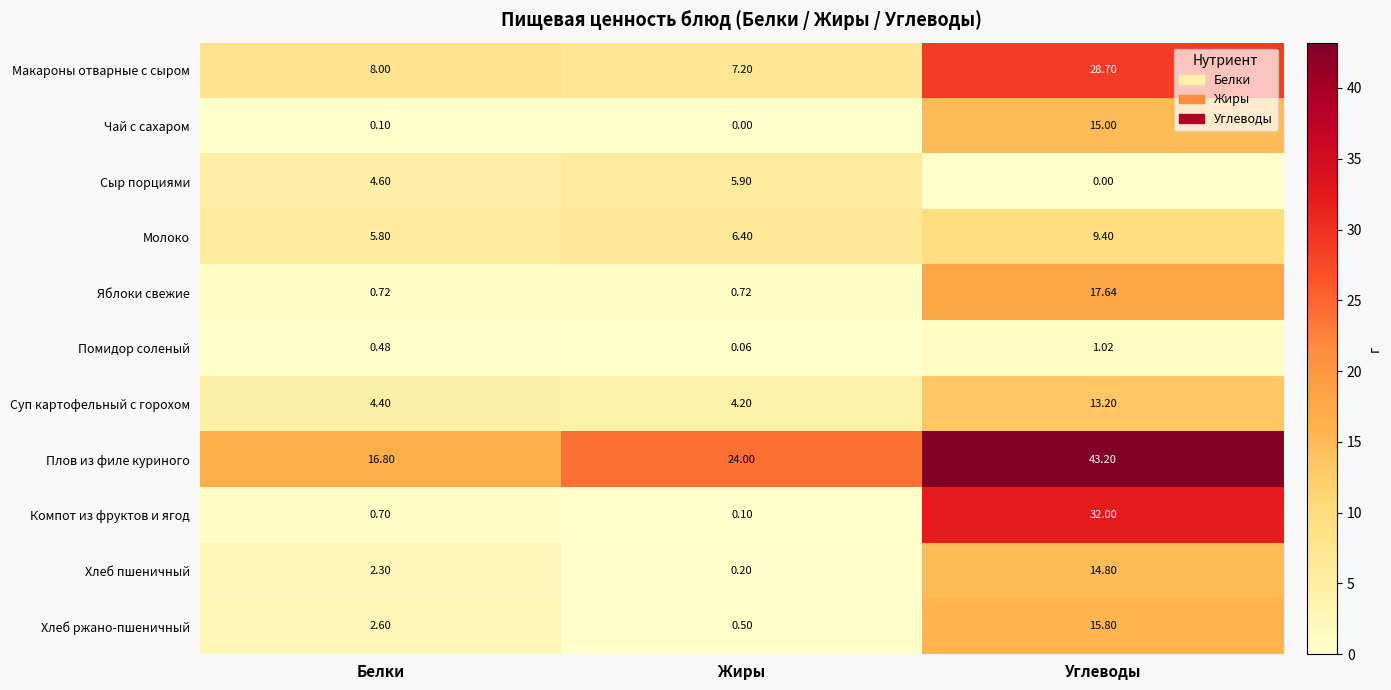

Is the value of Плов из филе куриного at Белки greater than the value of Хлеб пшеничный at Жиры?

Yes